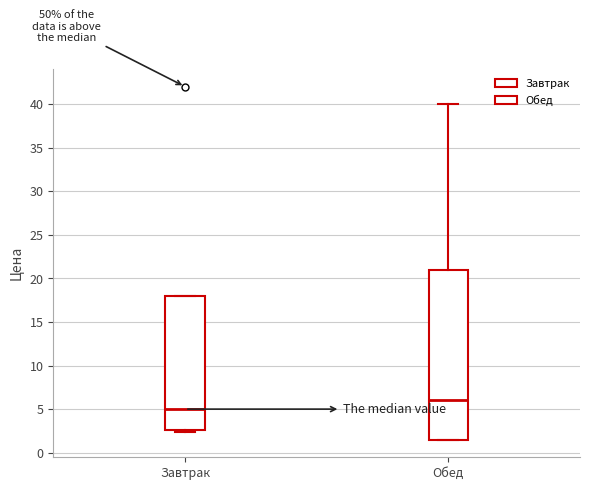

Comparing the boxes themselves (not the whiskers), which one is the tallest?

Обед